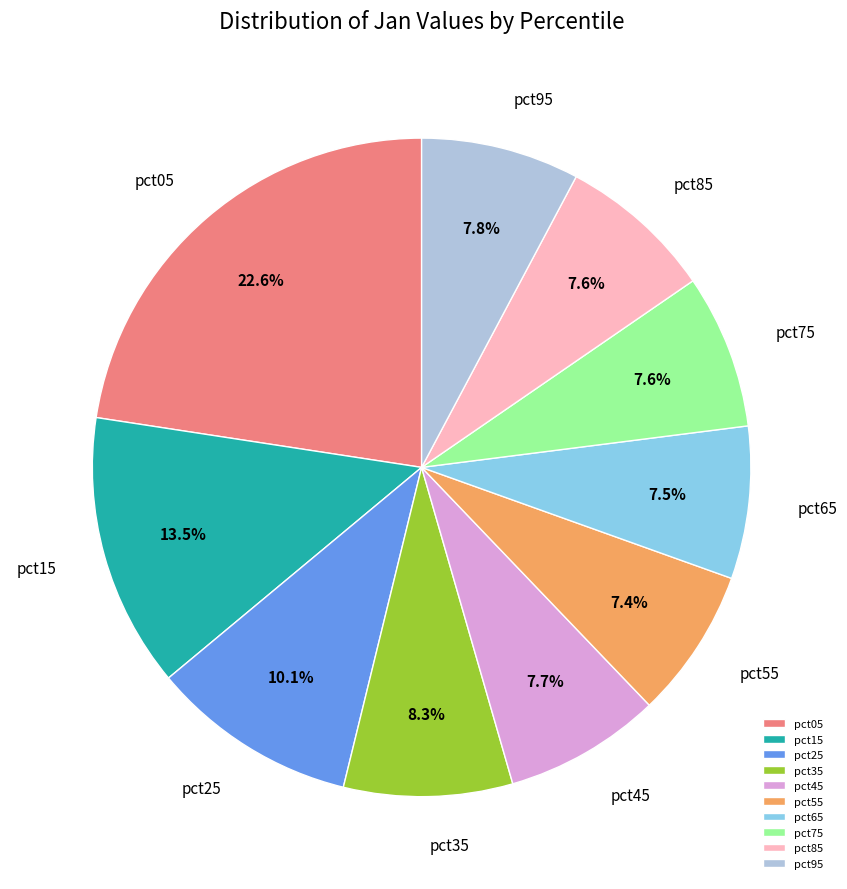

To the nearest percent, what percentage of the pie is pct35?

8%